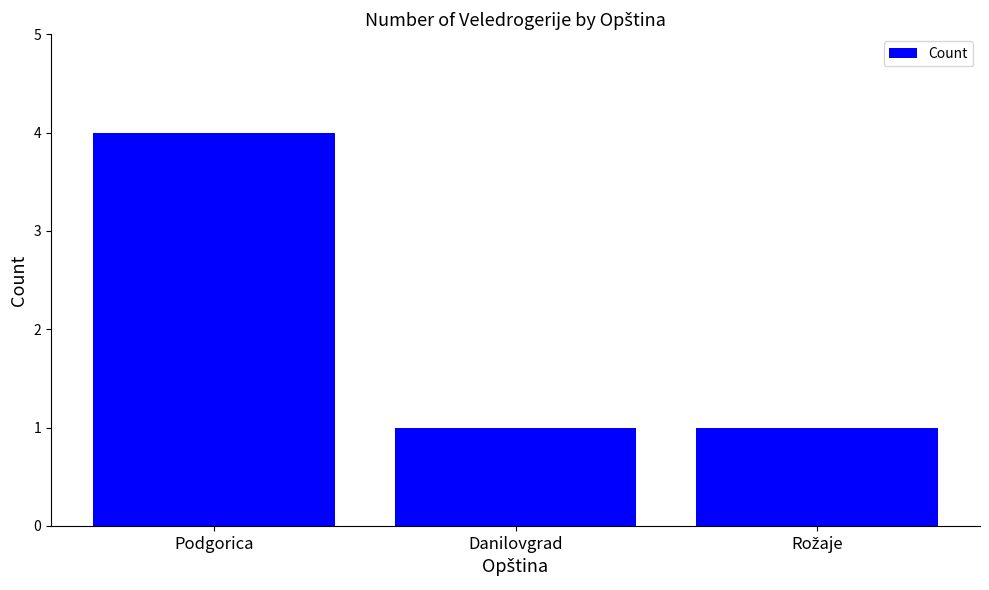

Does the chart contain stacked bars?

No